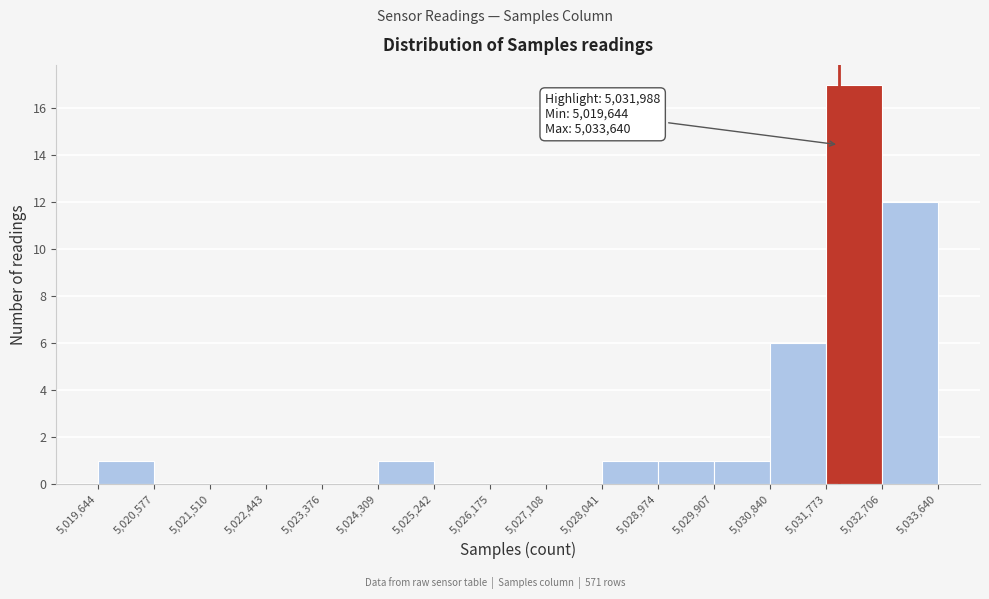

Which range on the x-axis has the tallest bar?

5,031,773 to 5,032,706